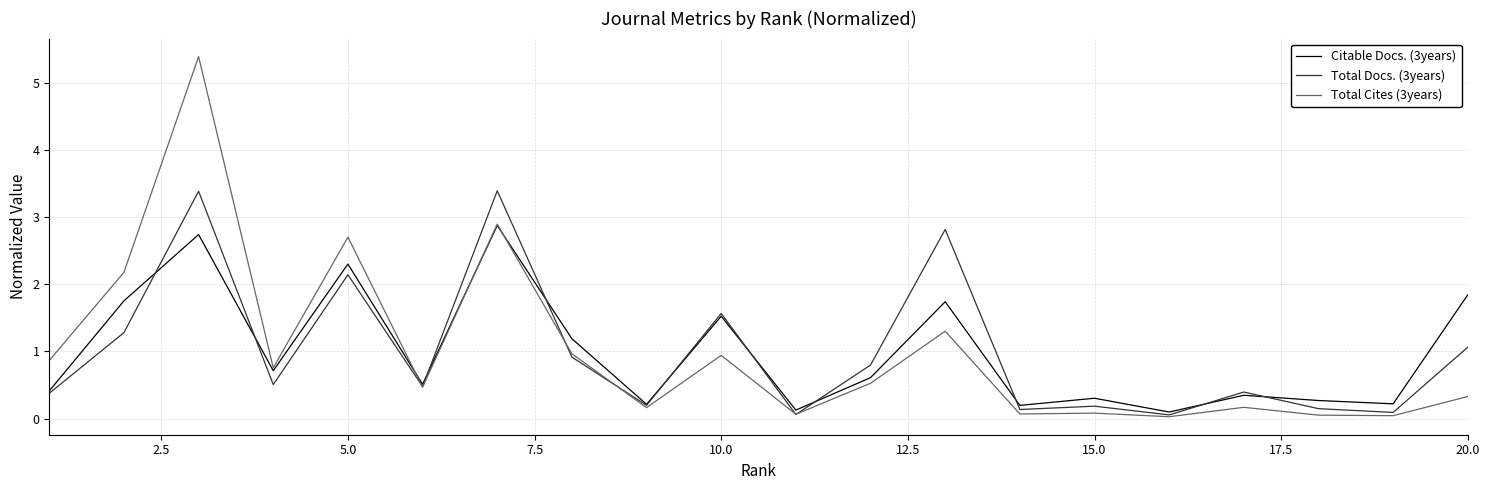

What is the difference between the maximum and minimum values in the Total Cites (3years) series?

5.4